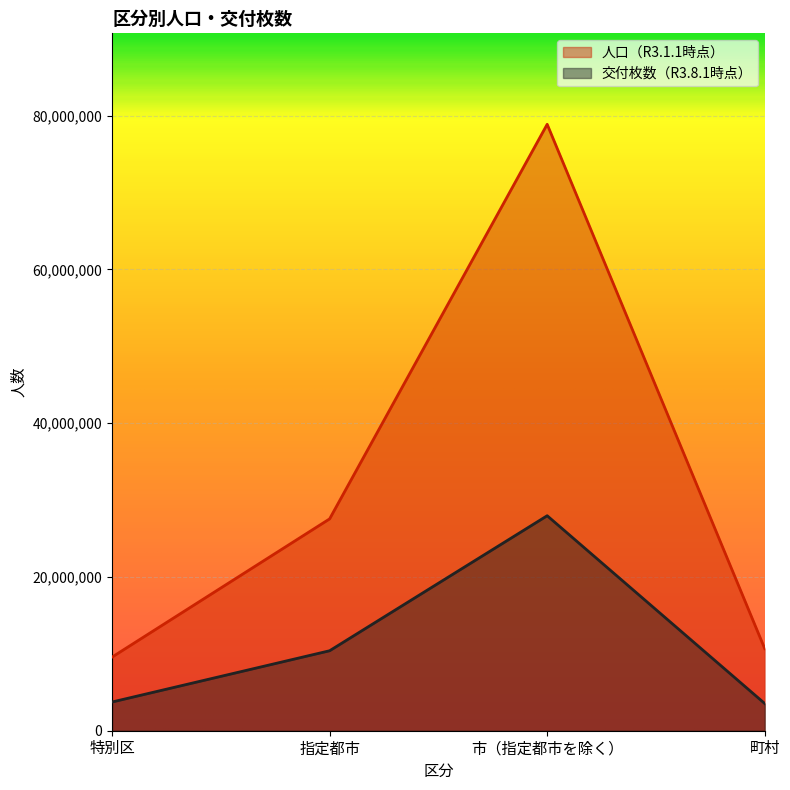

True or false: 人口（R3.1.1時点） and 交付枚数（R3.8.1時点） cross at least once.

False